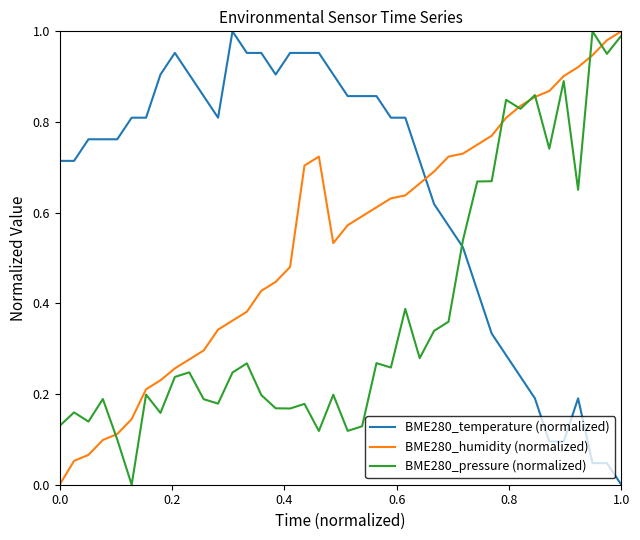

List the series in order of their overall mean, lowest first.

BME280_pressure (normalized), BME280_humidity (normalized), BME280_temperature (normalized)